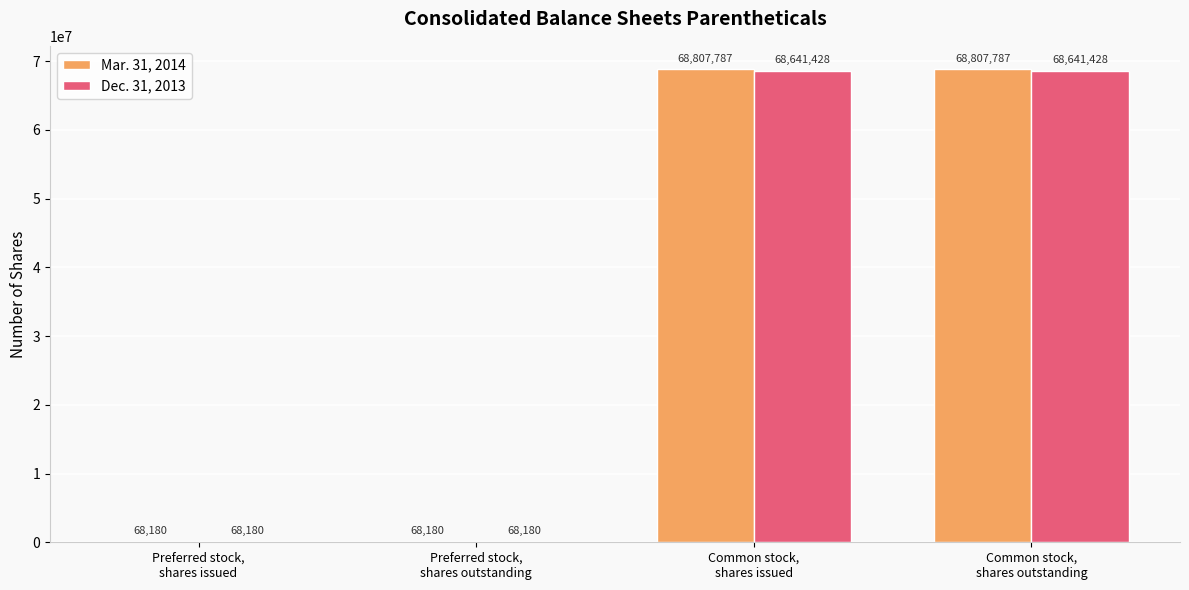

What is the highest value of the Mar. 31, 2014 series?

68807787